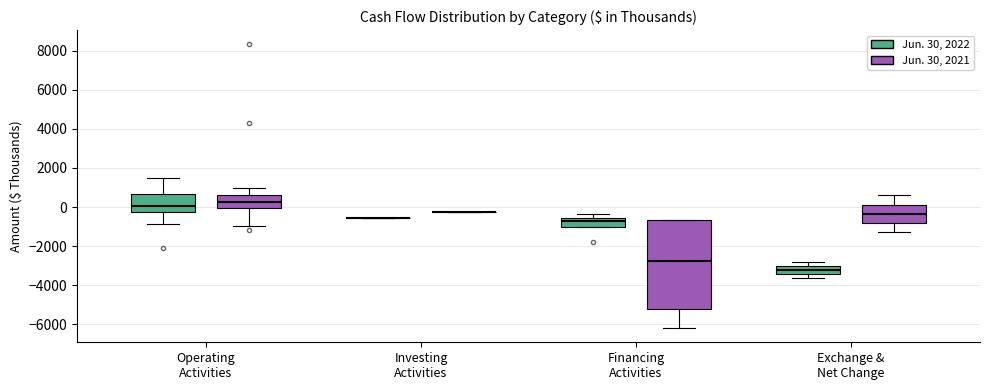

Where is the lower edge of the box for Operating Activities (Jun. 30, 2021) on the y-axis? The values are not printed on the chart, so give them approximately, as read against the axis.

0